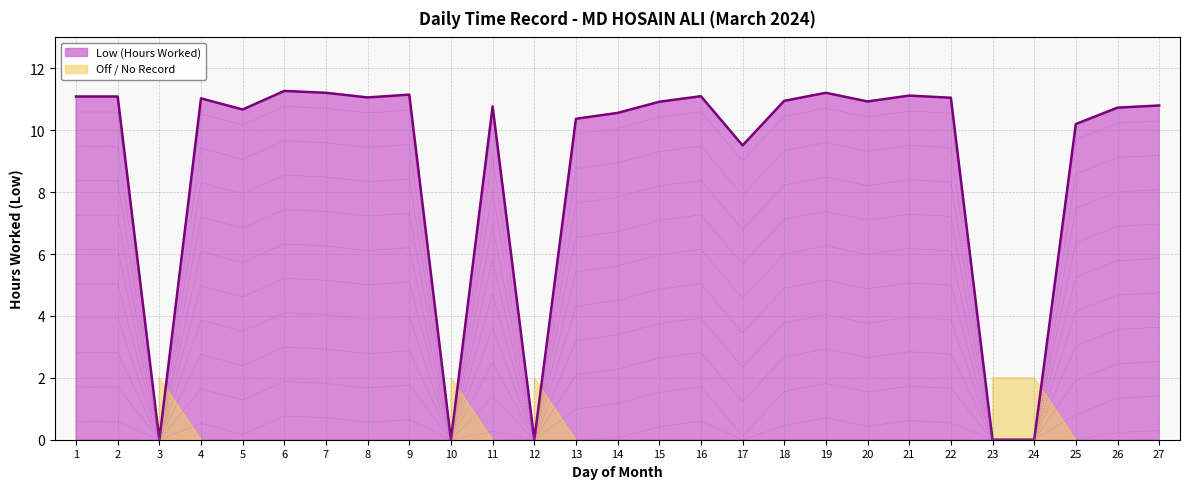

List the labels in order of value, largest first.

6, 7, 19, 9, 21, 16, 1, 2, 8, 22, 4, 18, 20, 15, 27, 11, 26, 5, 14, 13, 25, 17, 3, 10, 12, 23, 24